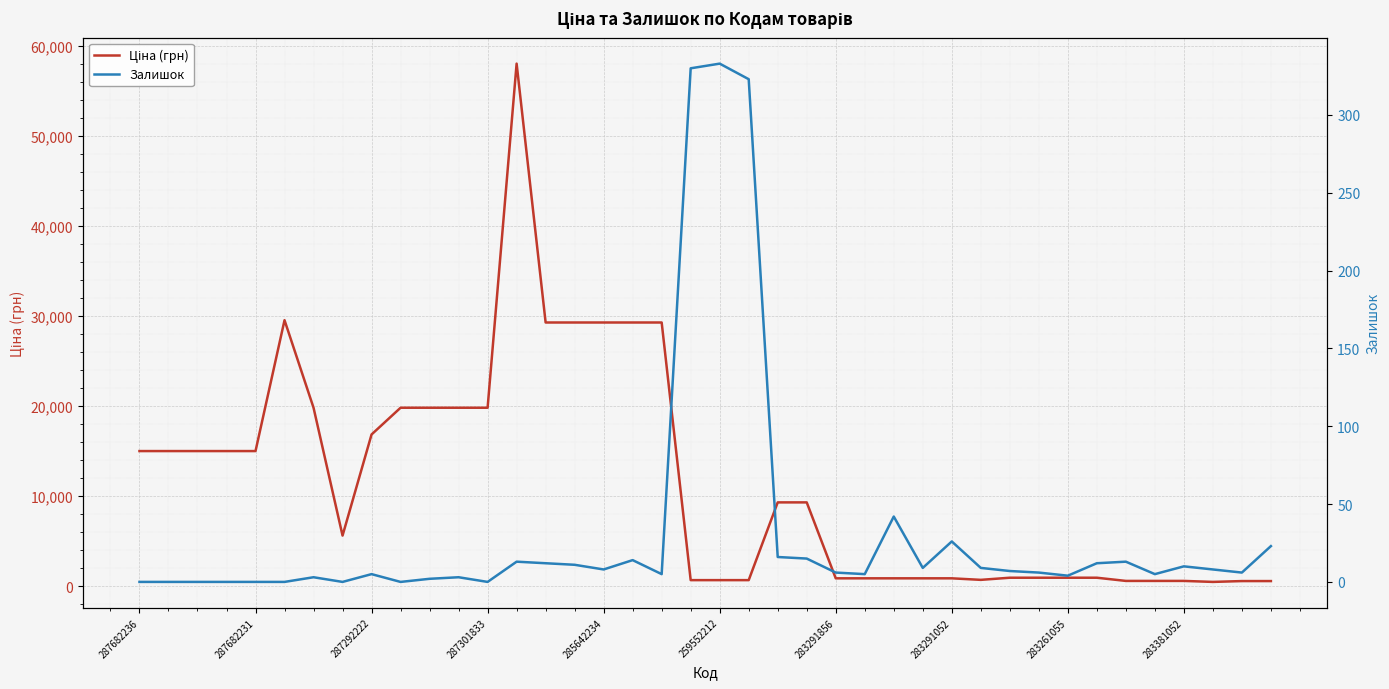

At which label does Ціна (грн) first exceed 9321?

287682236